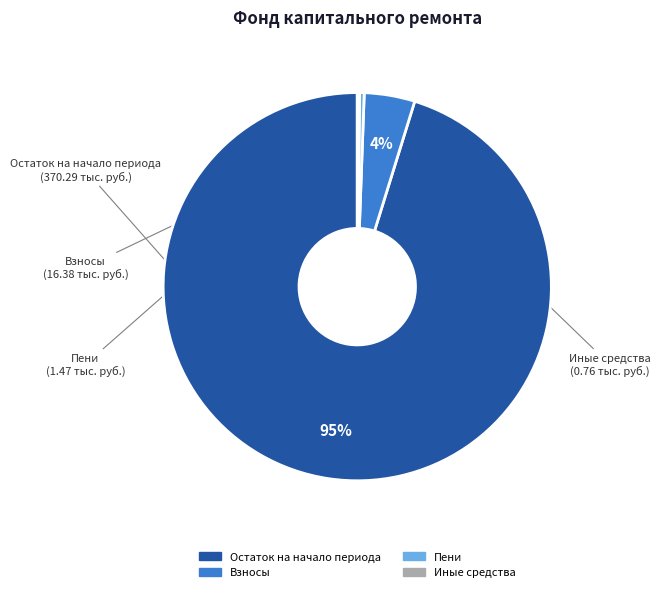

To the nearest percent, what is the average slice percentage?

25%